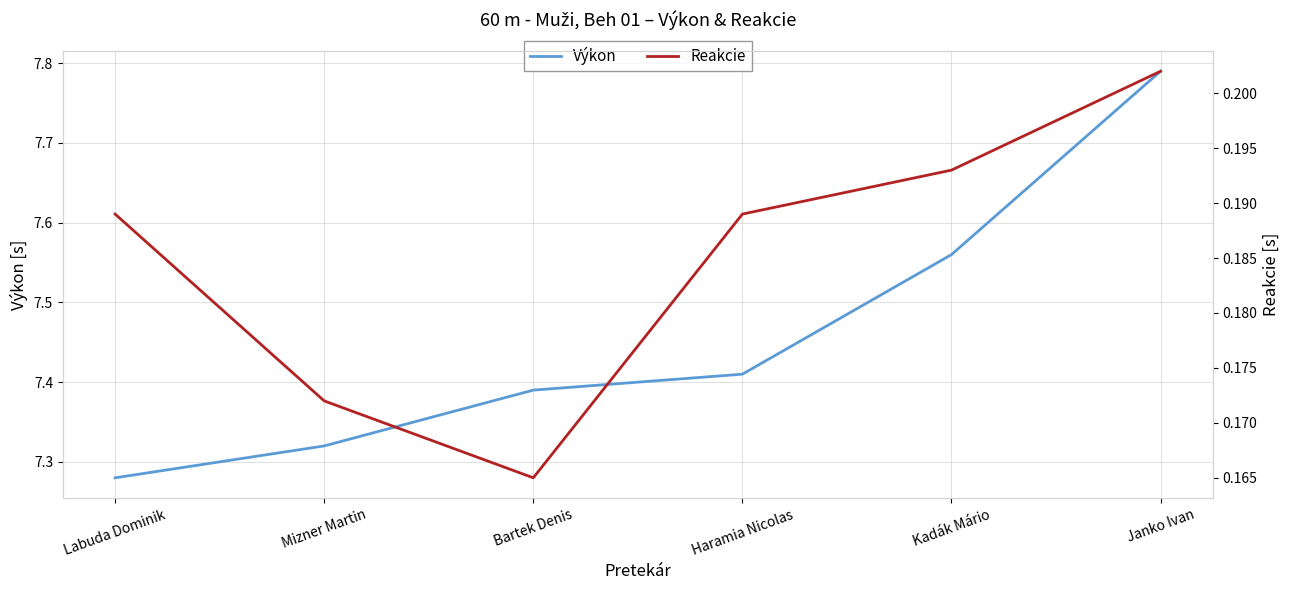

At which category is the sum across all series the highest?

Janko Ivan